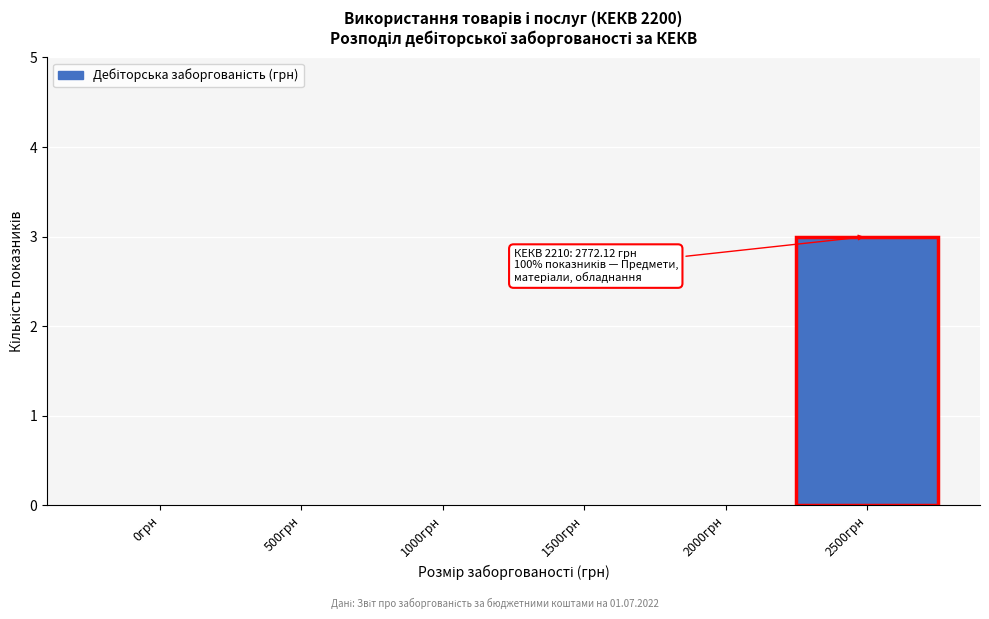

Reading right to left, what are all the values shown in this chart?

2500грн=3	2000грн=0	1500грн=0	1000грн=0	500грн=0	0грн=0